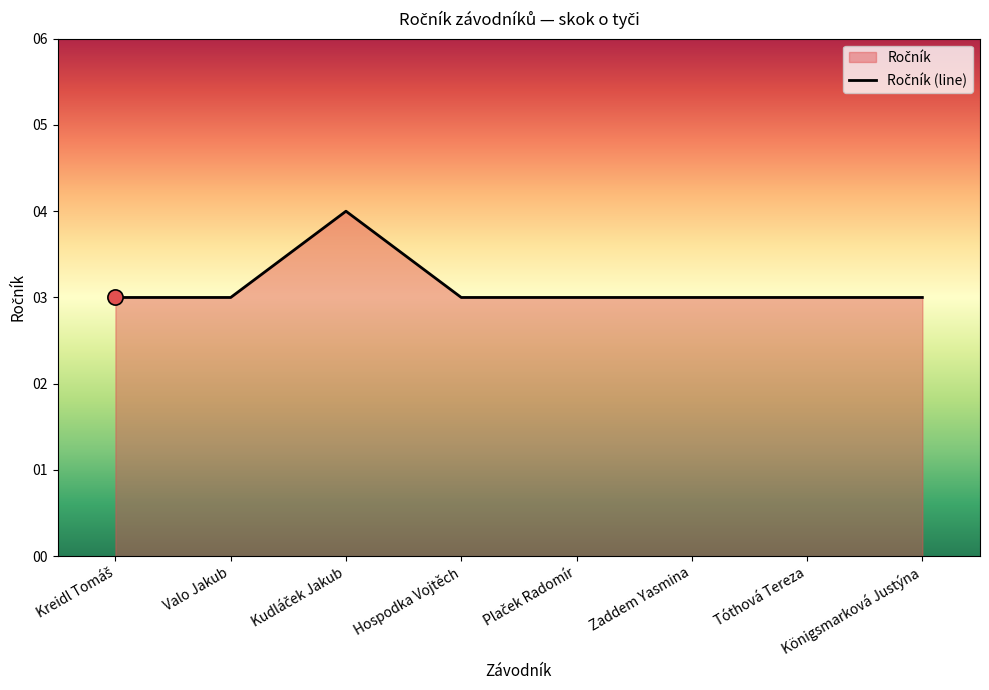

Which has a higher value, Hospodka Vojtěch or Plaček Radomír?

Hospodka Vojtěch